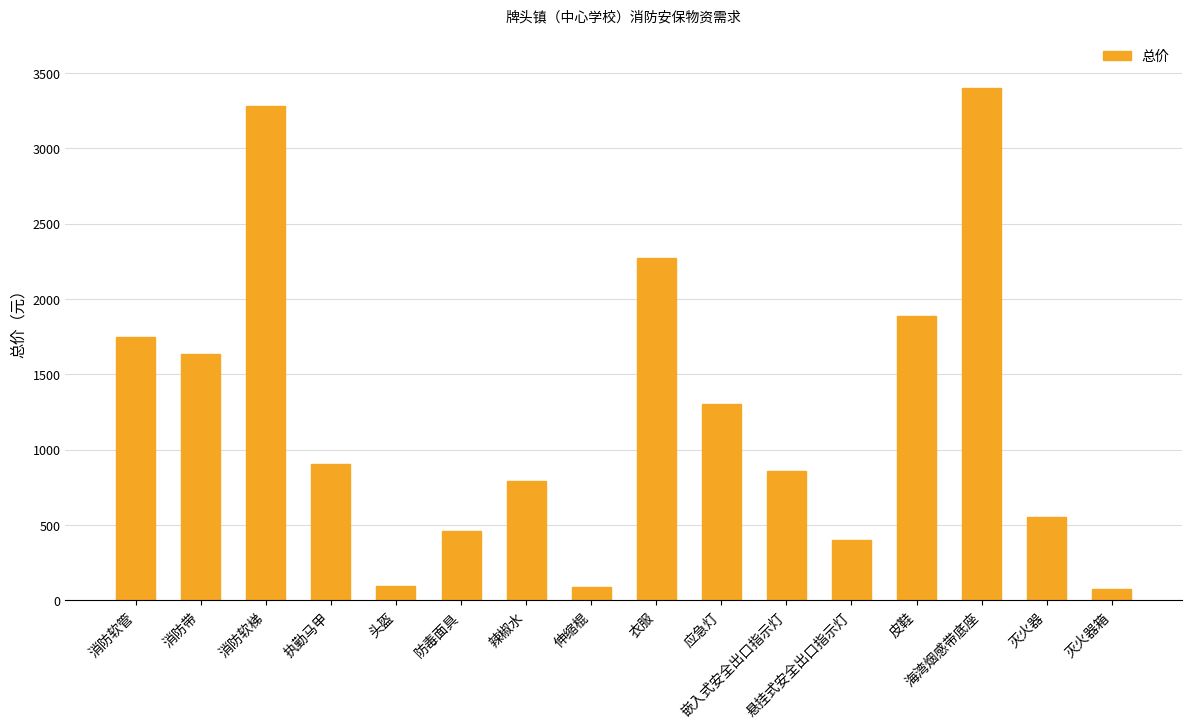

Does the chart contain stacked bars?

No